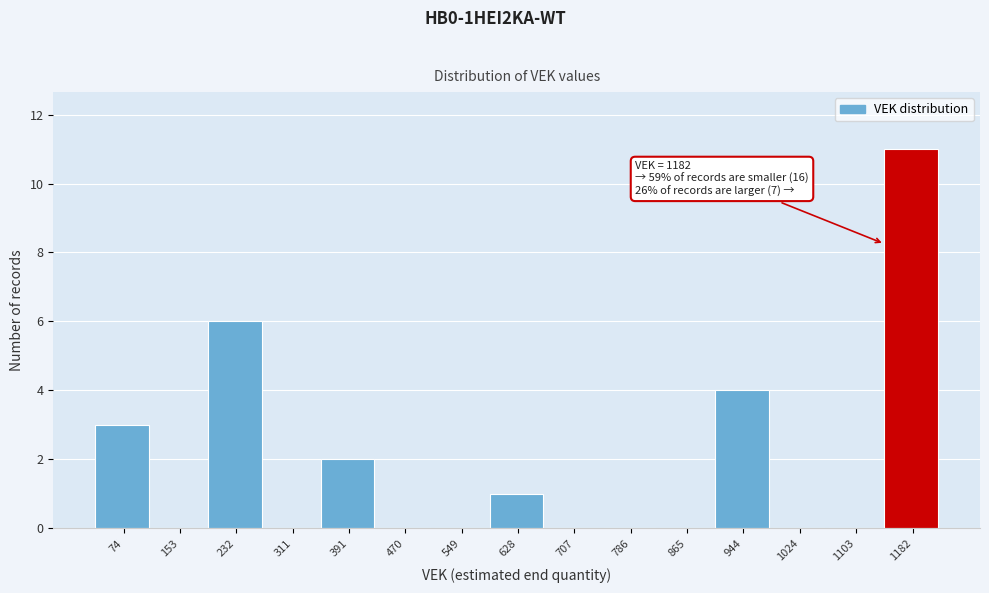

Reading right to left, transcribe all the data shown in this chart.

1182=11	1103=0	1024=0	944=4	865=0	786=0	707=0	628=1	549=0	470=0	391=2	311=0	232=6	153=0	74=3